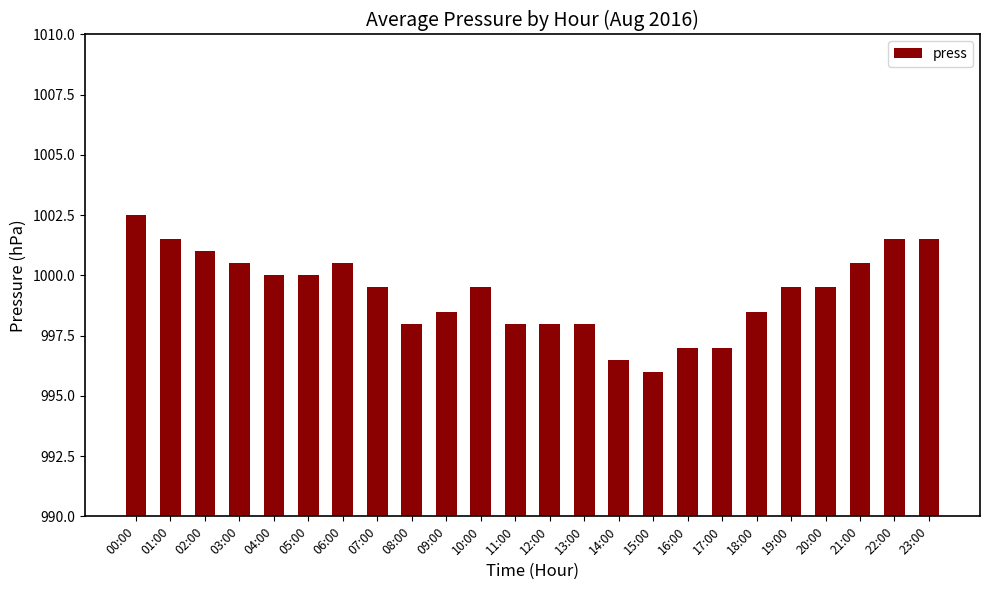

The value at 02:00 is 1001.0. True or false?

True